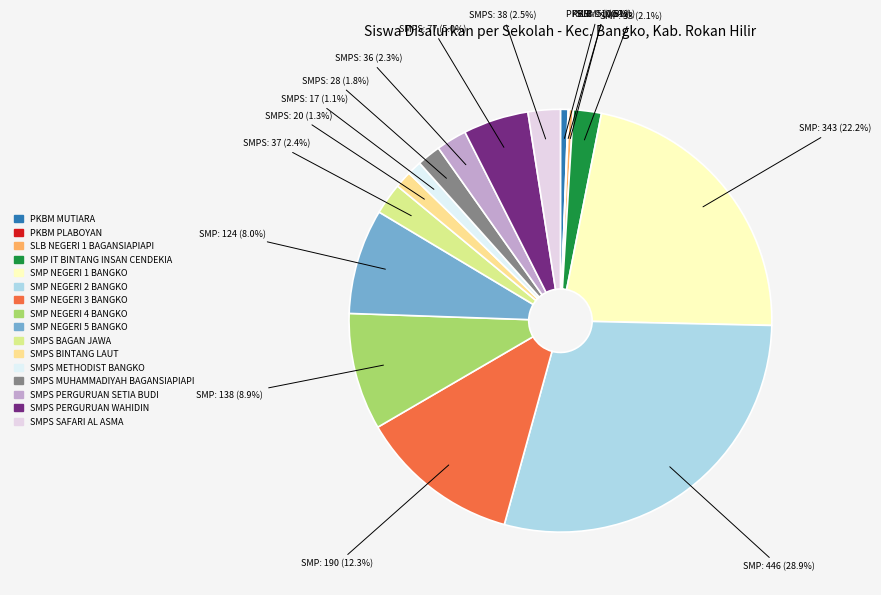

How many slices are in this pie chart?

16